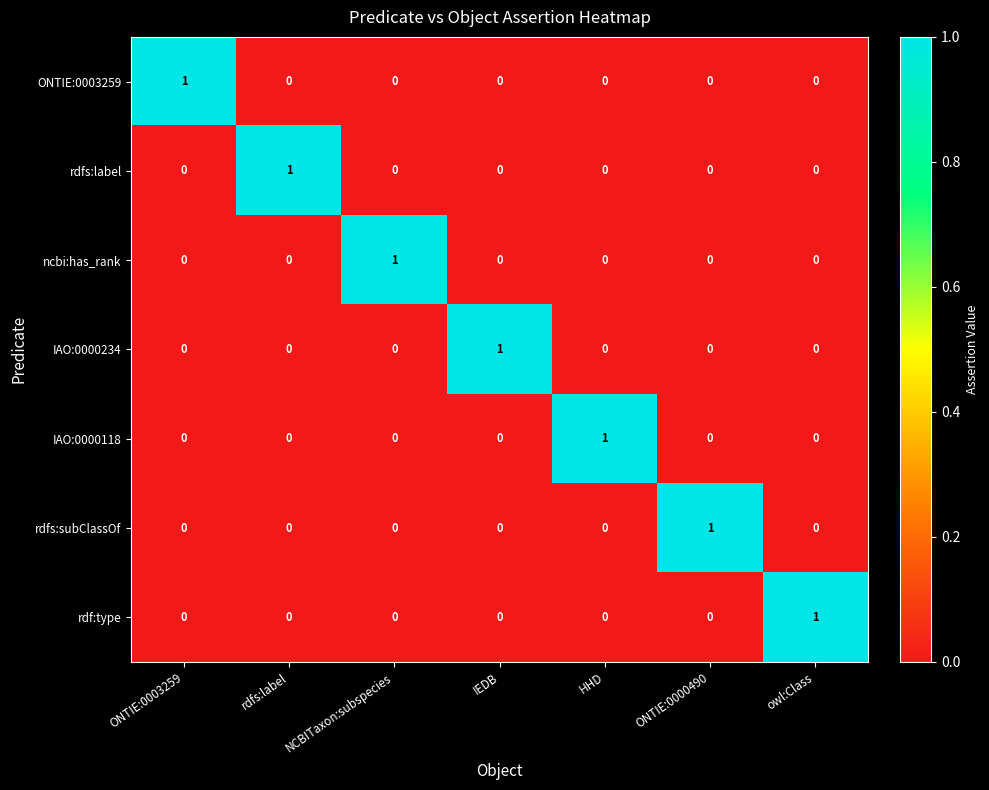

The value of IAO:0000234 at ONTIE:0000490 is 0. True or false?

True